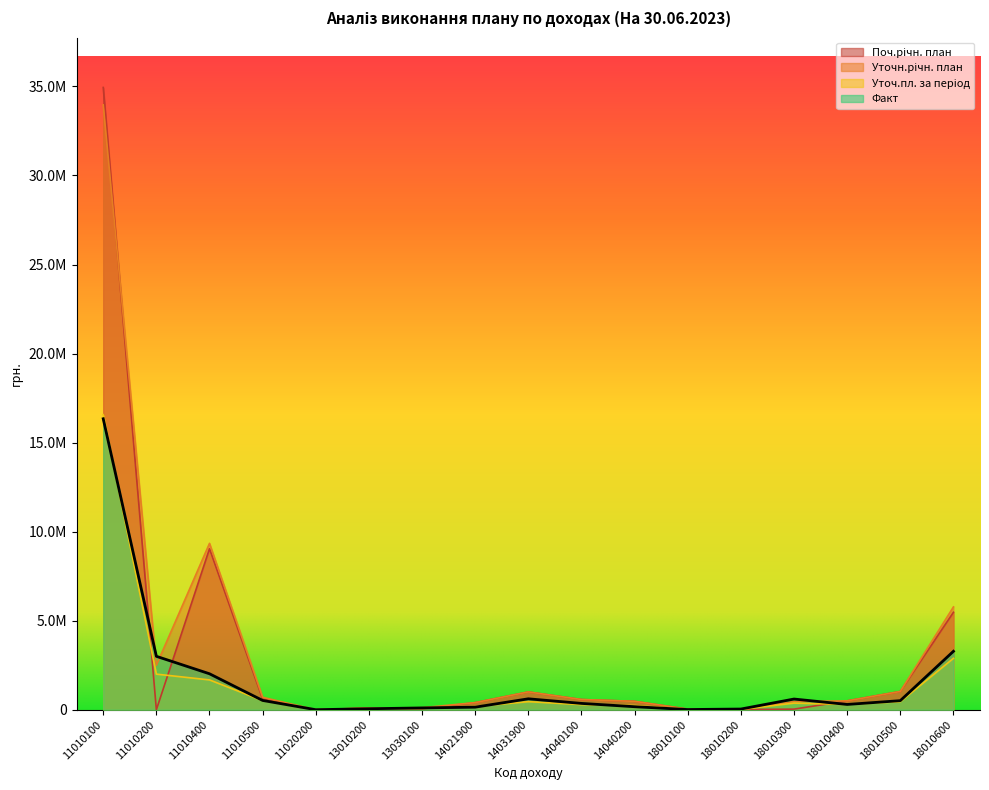

At which category is the sum across all series the highest?

11010100